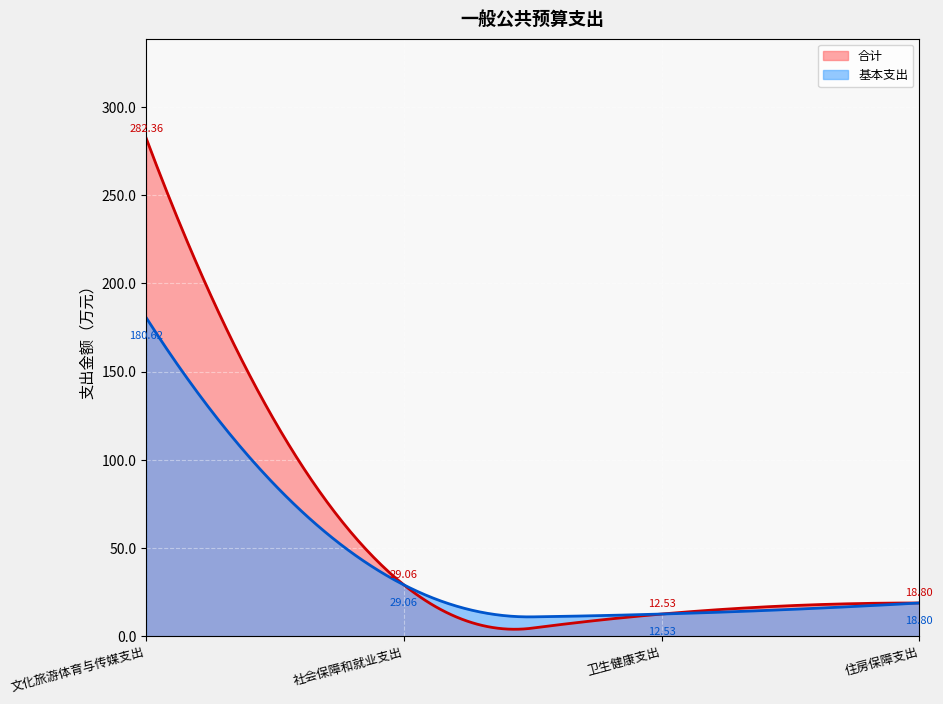

What is the highest value of the 基本支出 series?

180.6